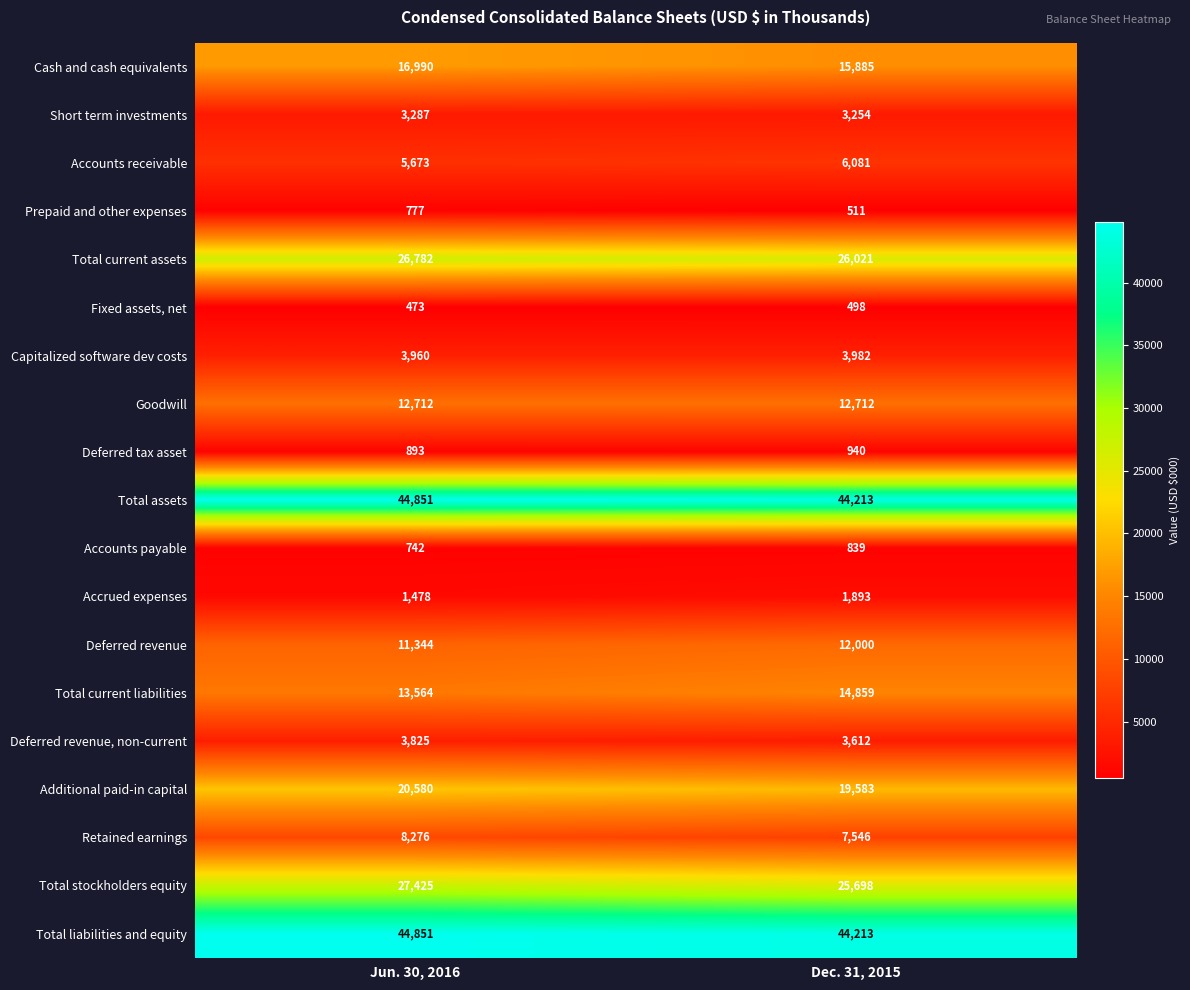

Count the number of categories in the chart.

2